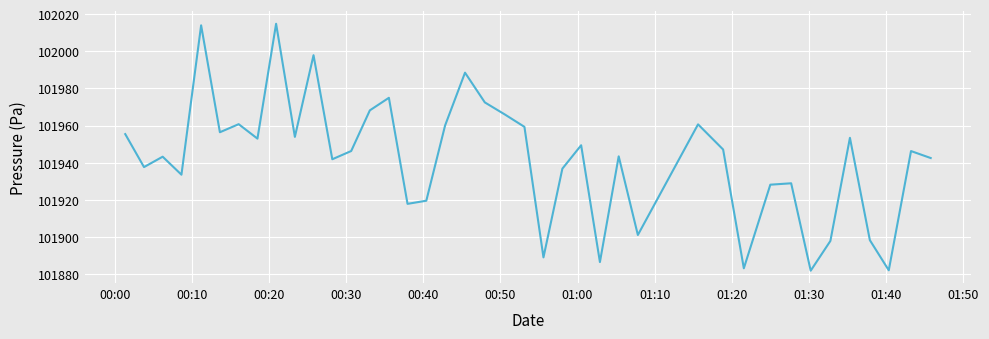

What is the maximum value shown in the chart?

102014.8